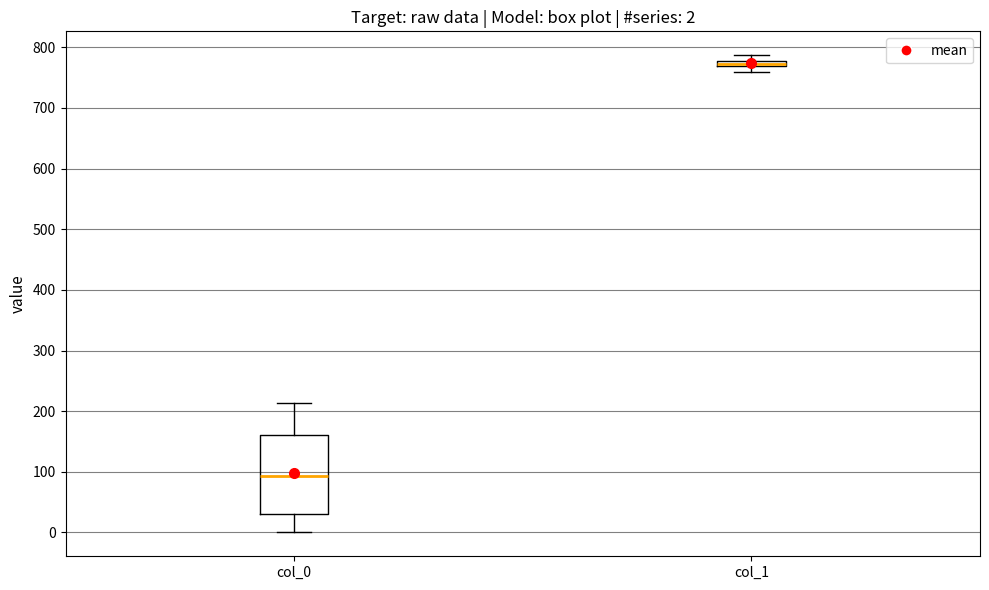

Comparing the boxes themselves (not the whiskers), which one is the tallest?

col_0